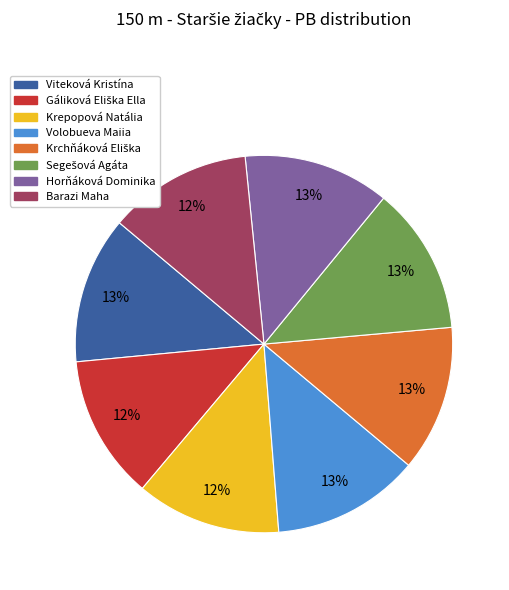

Combined, do Krepopová Natália and Horňáková Dominika account for over 50%?

No